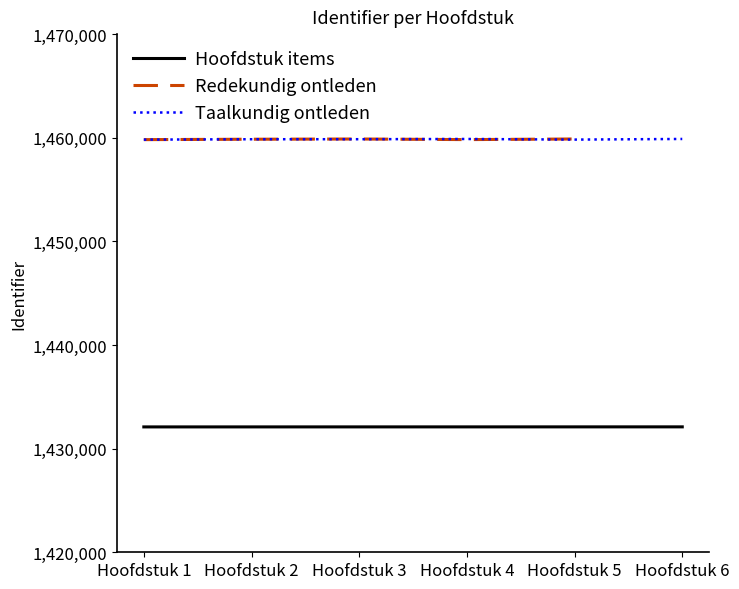

True or false: Hoofdstuk items and Taalkundig ontleden cross at least once.

False